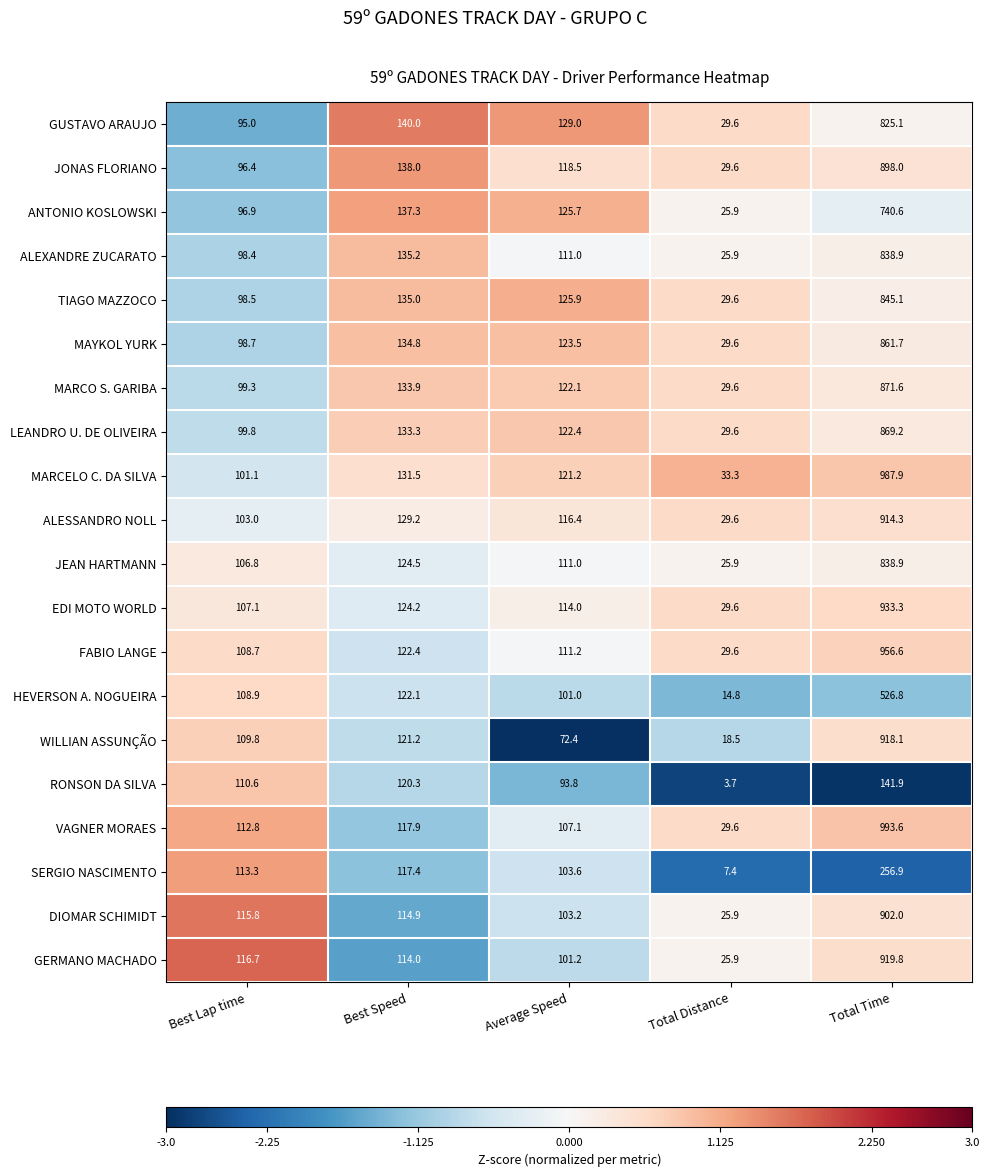

How many data points in VAGNER MORAES are above 112?

3